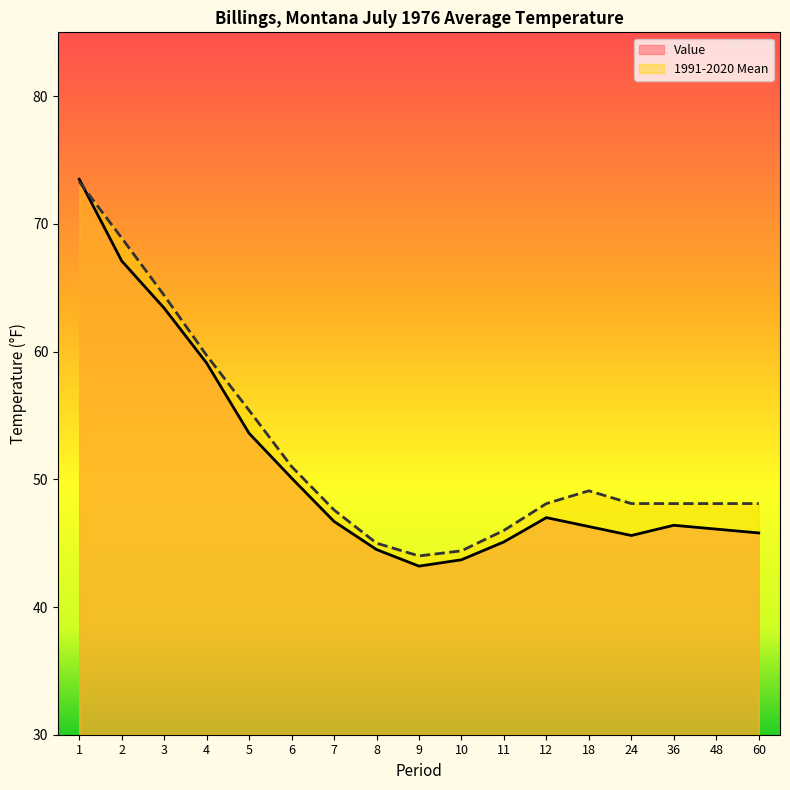

At which category does Value reach its first local valley?

9